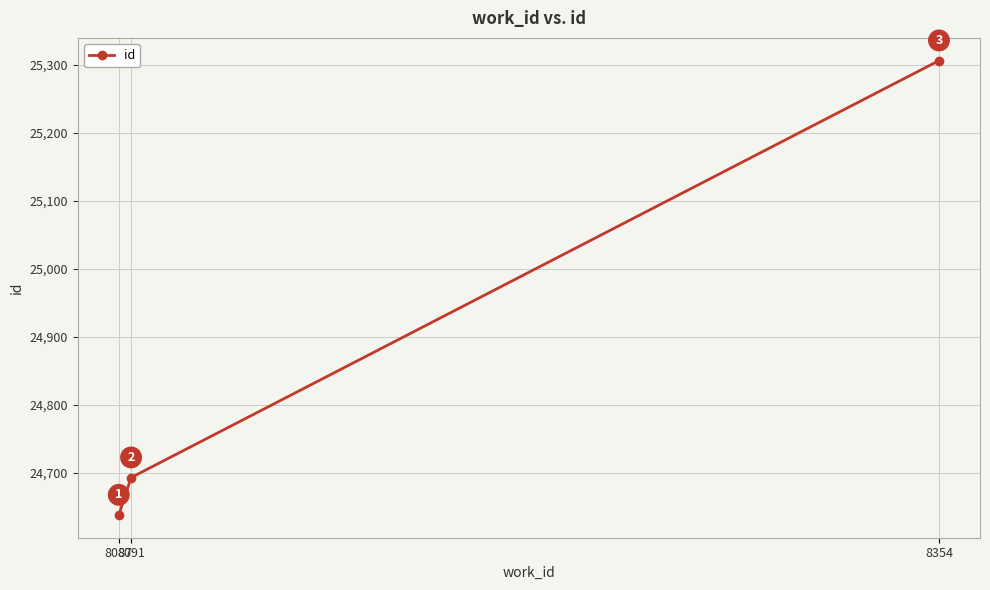

Rank the categories by value from lowest to highest.

8087, 8091, 8354